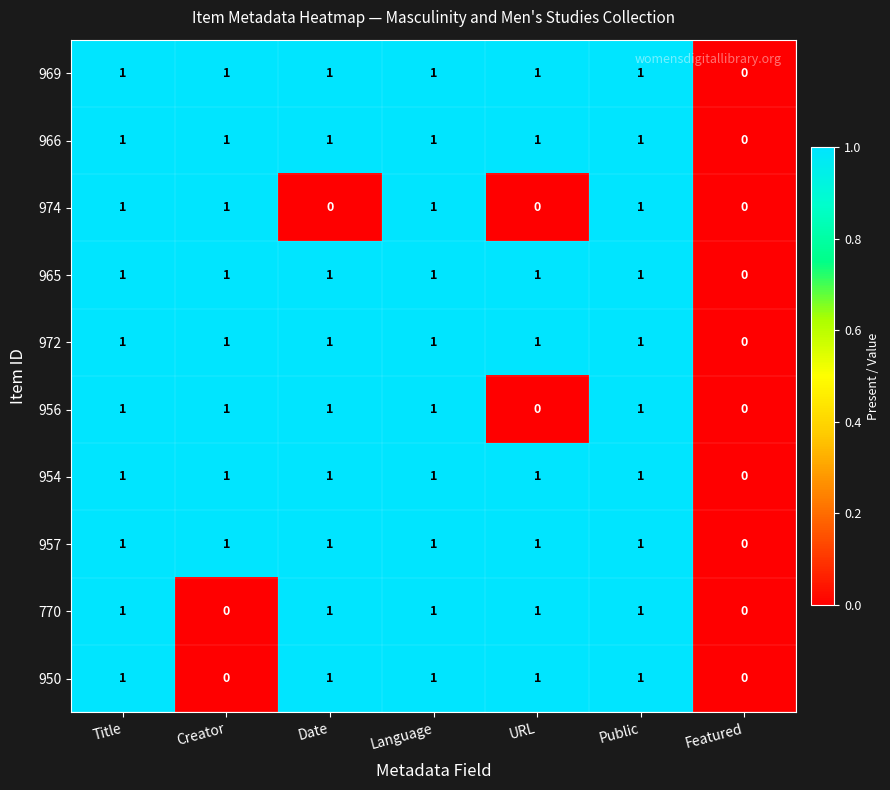

At which label is 957 closest to 0?

Featured